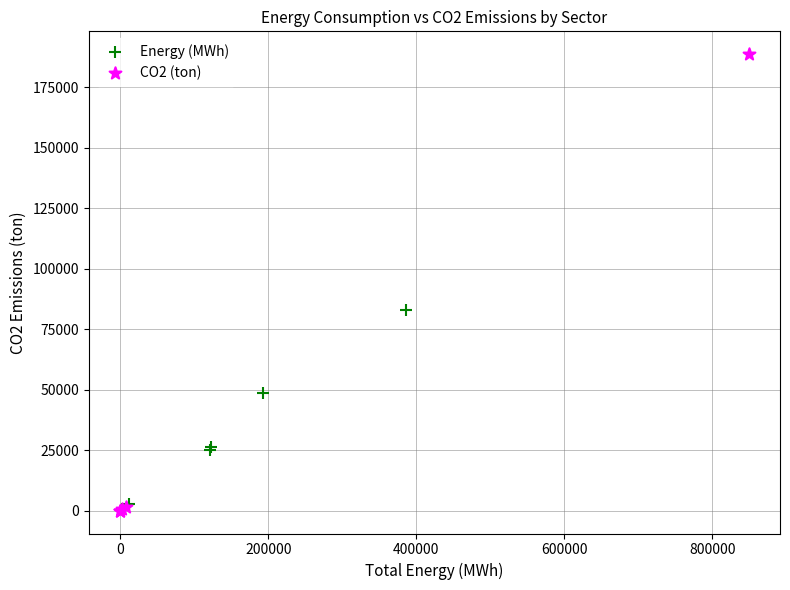

Which series reaches the maximum Y coordinate?

CO2 (ton)